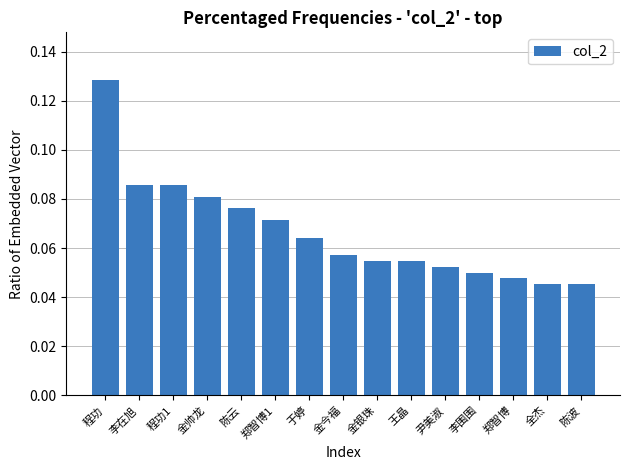

What position from the right is 陈波?

1